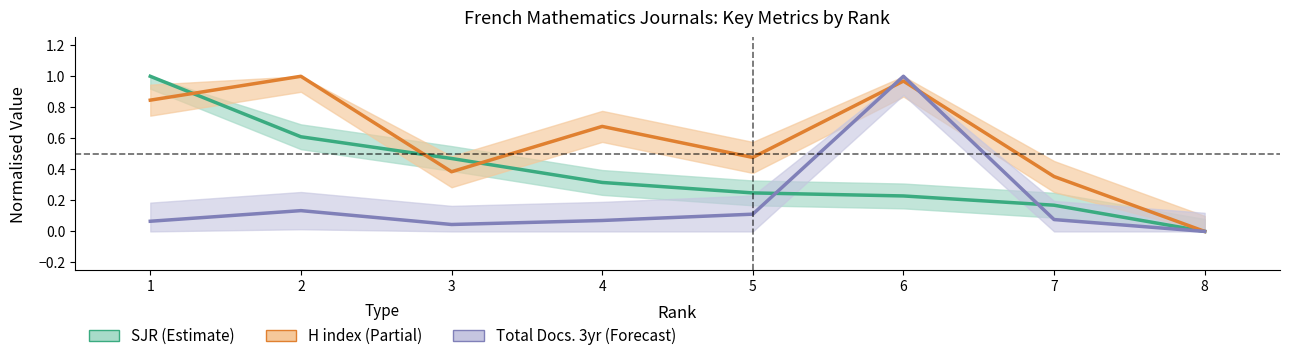

How many values in the Total Docs. (3years) series exceed 0?

7